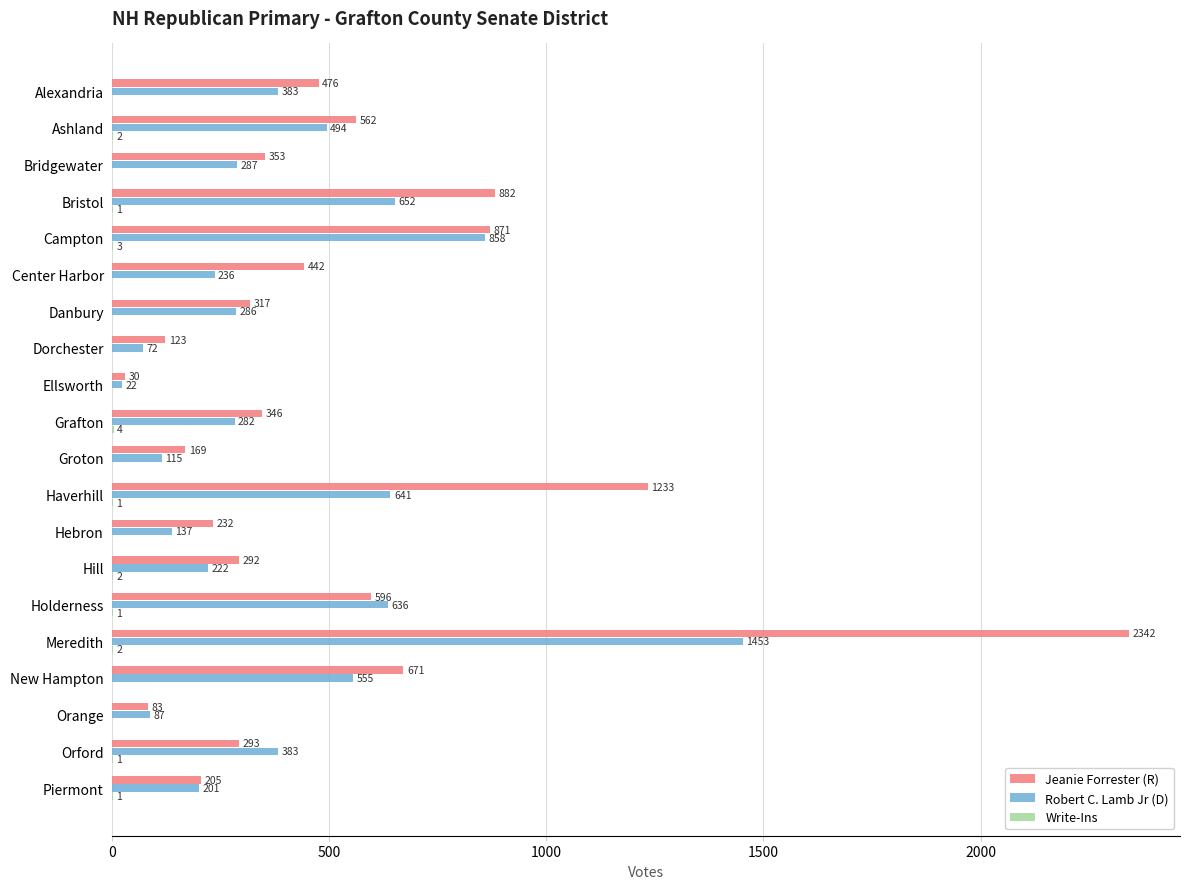

How many distinct data groups are displayed?

3